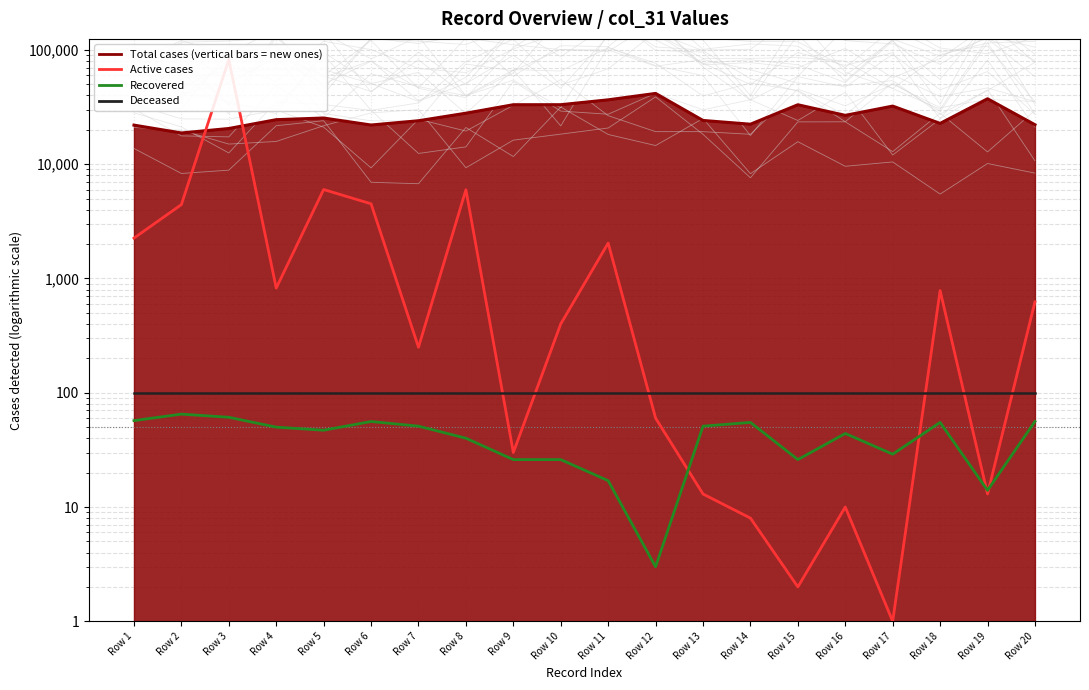

Is it true that Active cases equals 22 at Row 19?

False